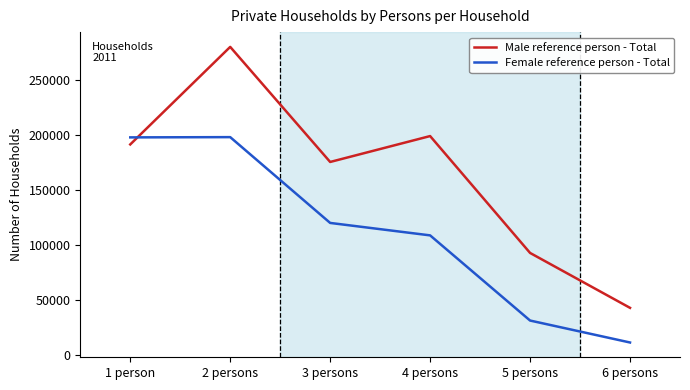

At which label is Male reference person - Total closest to 161516?

3 persons